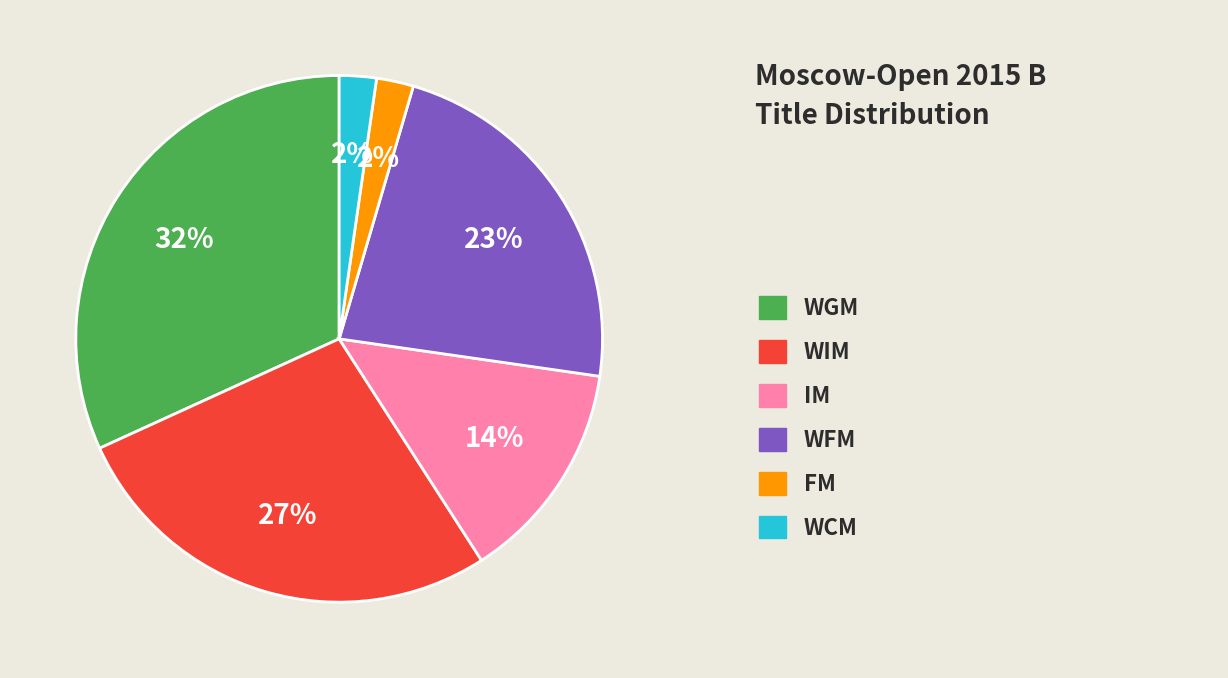

Is there a majority slice in this chart?

No